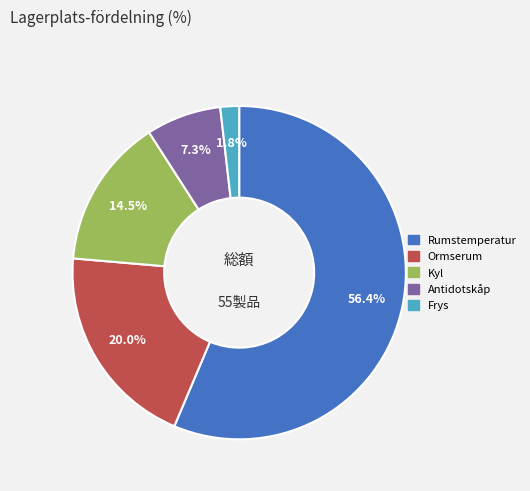

To the nearest percent, what is the average slice percentage?

20%